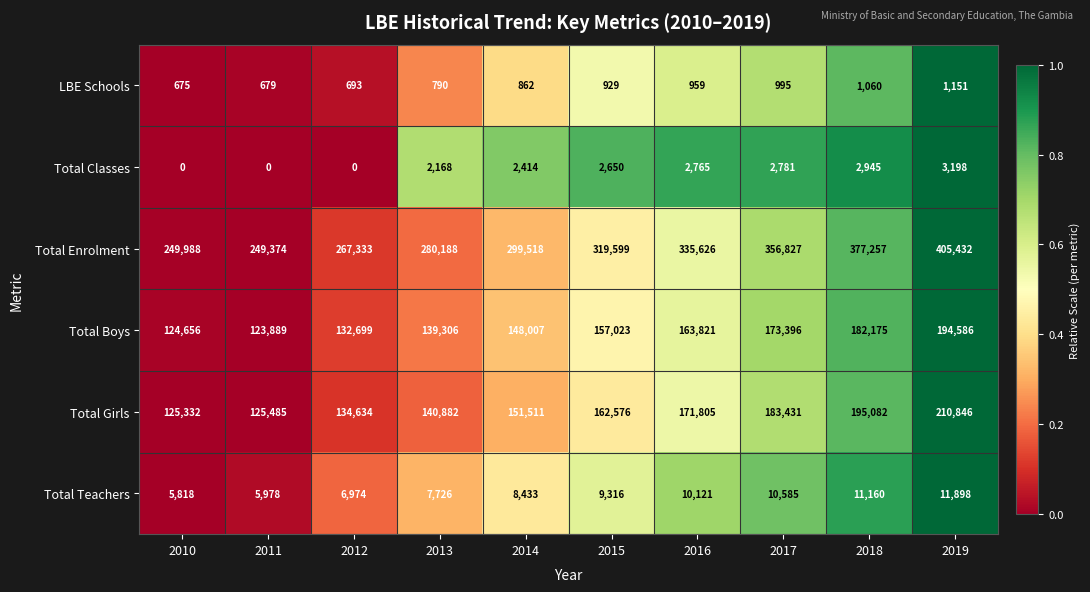

Rank the series by their maximum value, from lowest to highest.

LBE Schools, Total Classes, Total Teachers, Total Boys, Total Girls, Total Enrolment